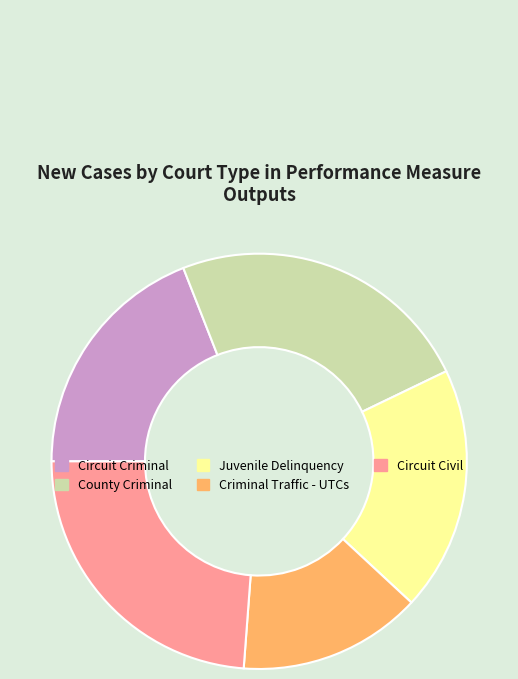

True or false: County Criminal accounts for 38% of the total.

False